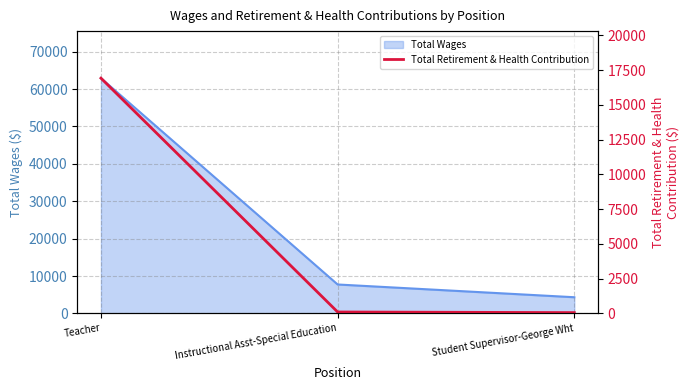

Which category has the highest value in the Total Wages series?

Teacher